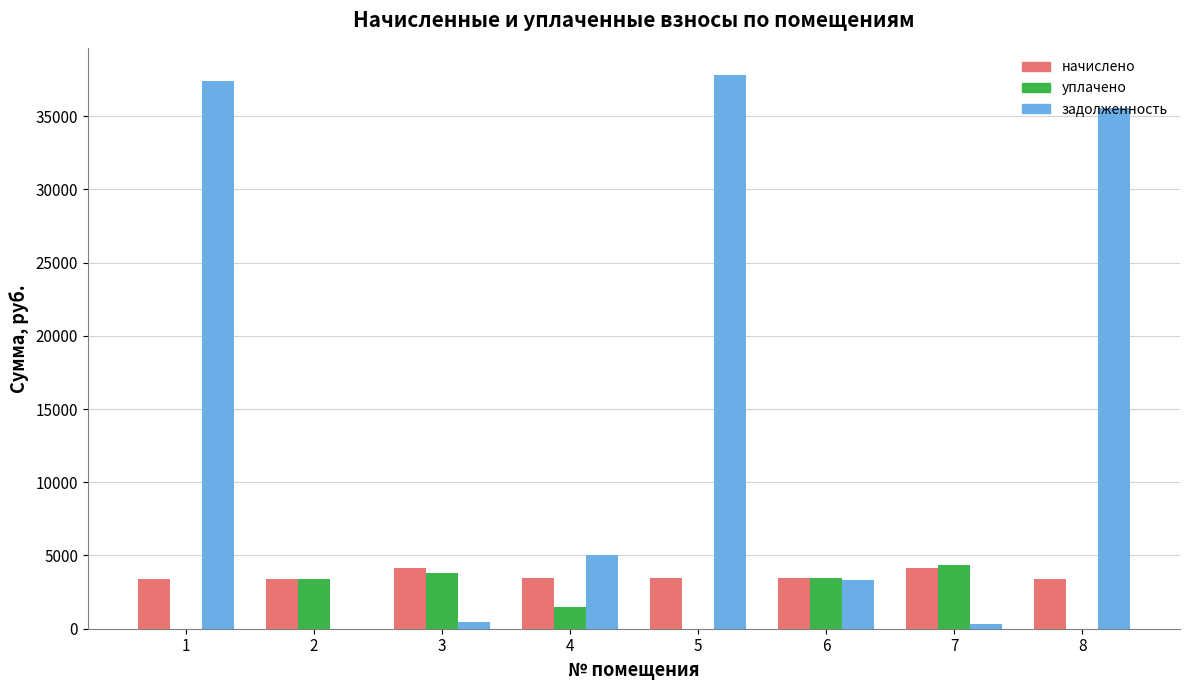

What value does the начислено series have at 4?

3430.1